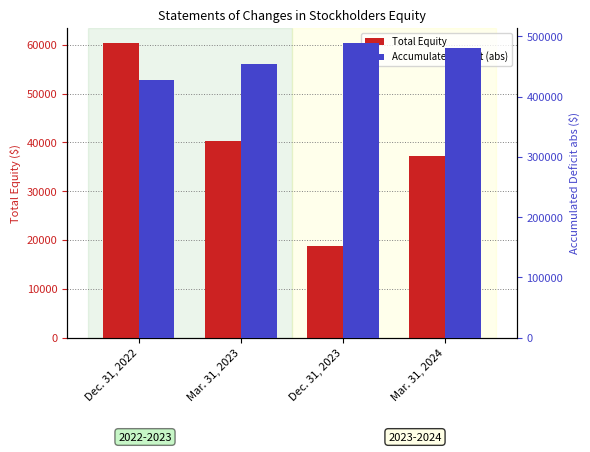

Reading right to left, extract all data points from this chart.

Total Equity: Mar. 31, 2024=37206	Dec. 31, 2023=18861	Mar. 31, 2023=40177	Dec. 31, 2022=60433
Accumulated Deficit (abs): Mar. 31, 2024=481043	Dec. 31, 2023=489631	Mar. 31, 2023=453372	Dec. 31, 2022=428312